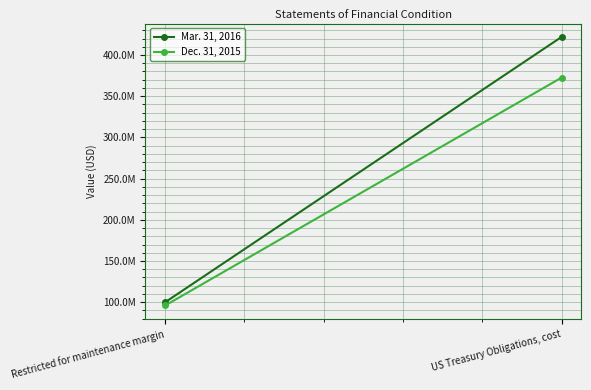

The value of Dec. 31, 2015 at US Treasury Obligations, cost is 668609761. True or false?

False